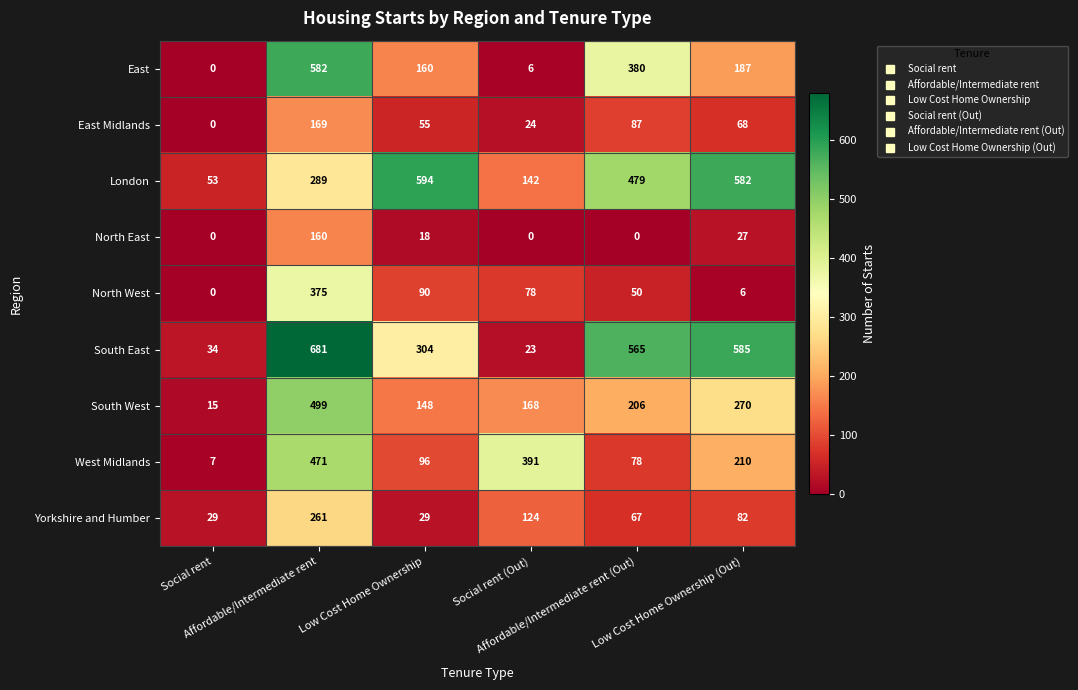

What is the difference between the maximum and second lowest values in the South West series?

351